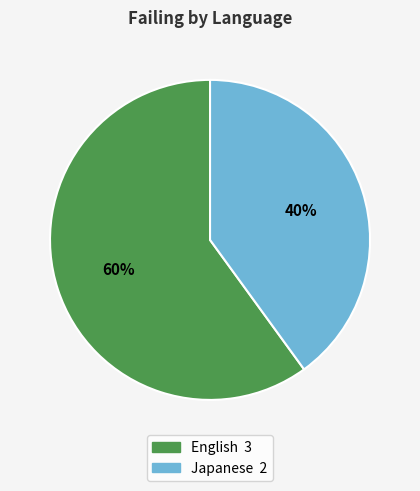

Does any single category account for the majority?

Yes